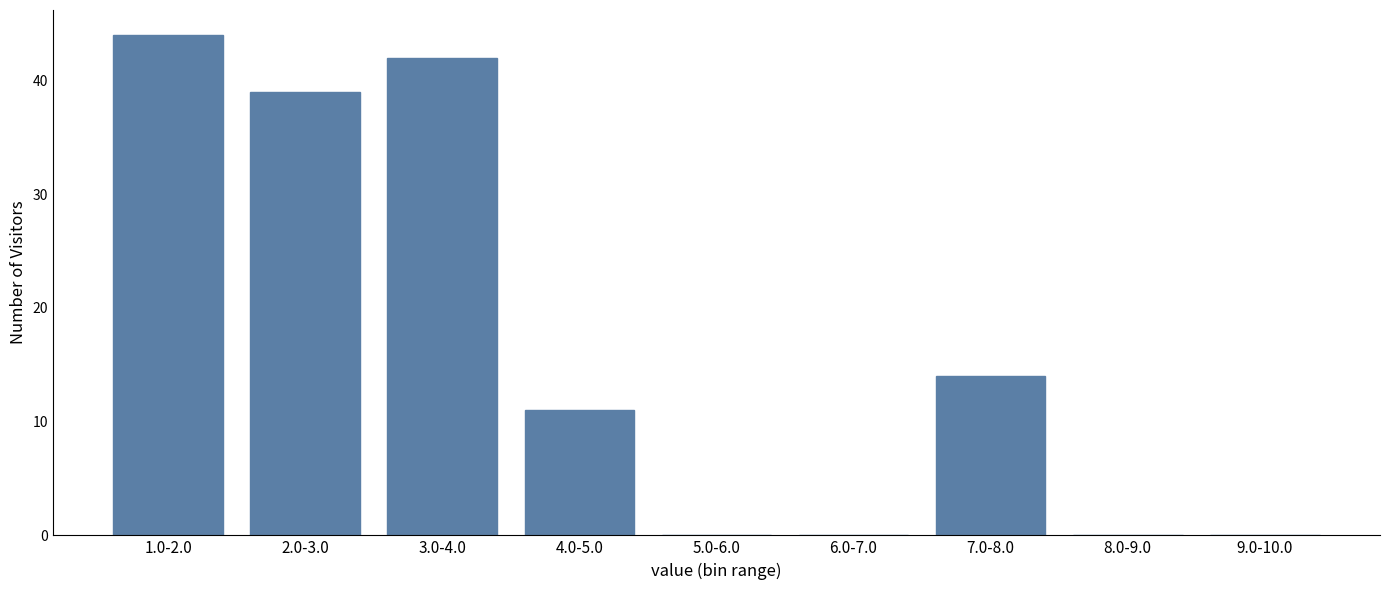

Reading left to right, extract all data points from this chart.

1.0-2.0=44	2.0-3.0=39	3.0-4.0=42	4.0-5.0=11	5.0-6.0=0	6.0-7.0=0	7.0-8.0=14	8.0-9.0=0	9.0-10.0=0